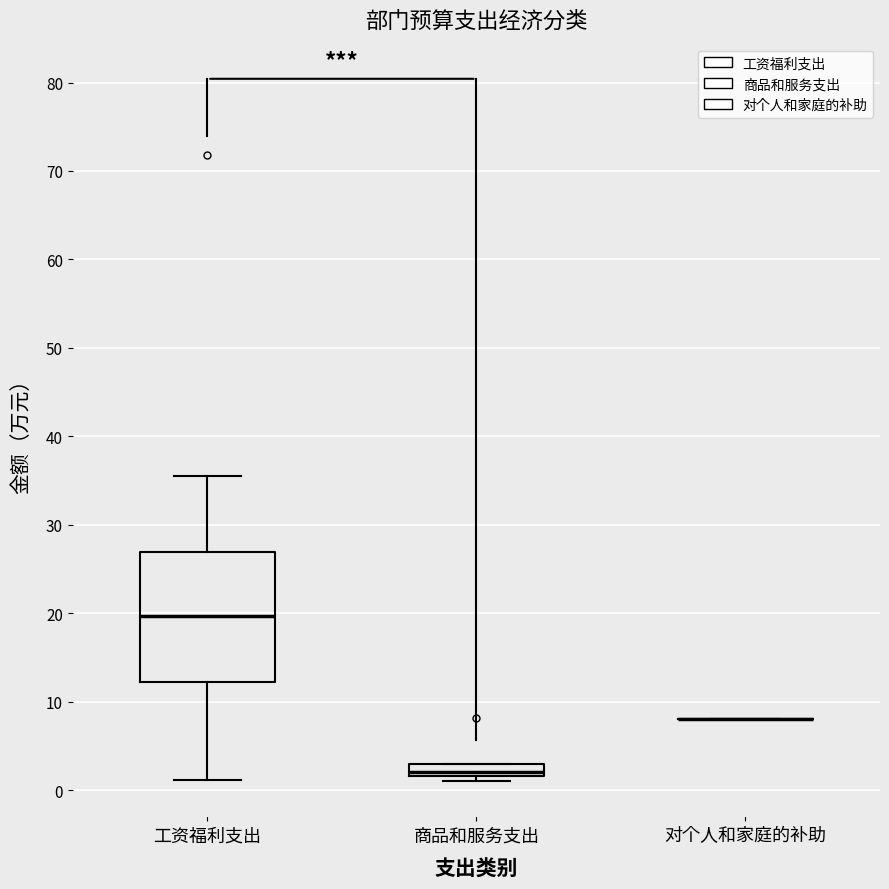

Comparing the boxes themselves (not the whiskers), which one is the tallest?

工资福利支出